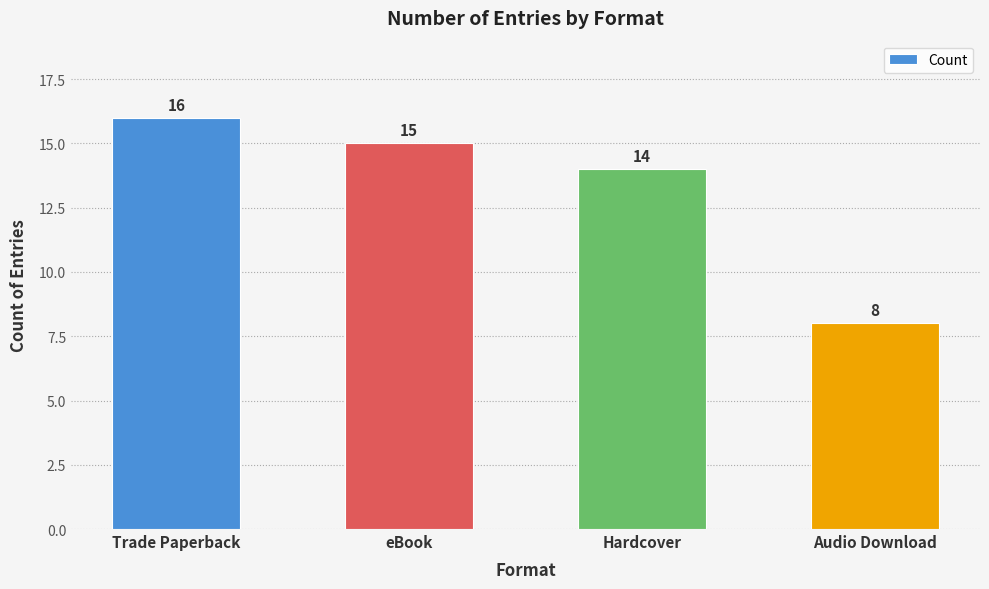

At which category does the chart reach its peak across all series?

Trade Paperback